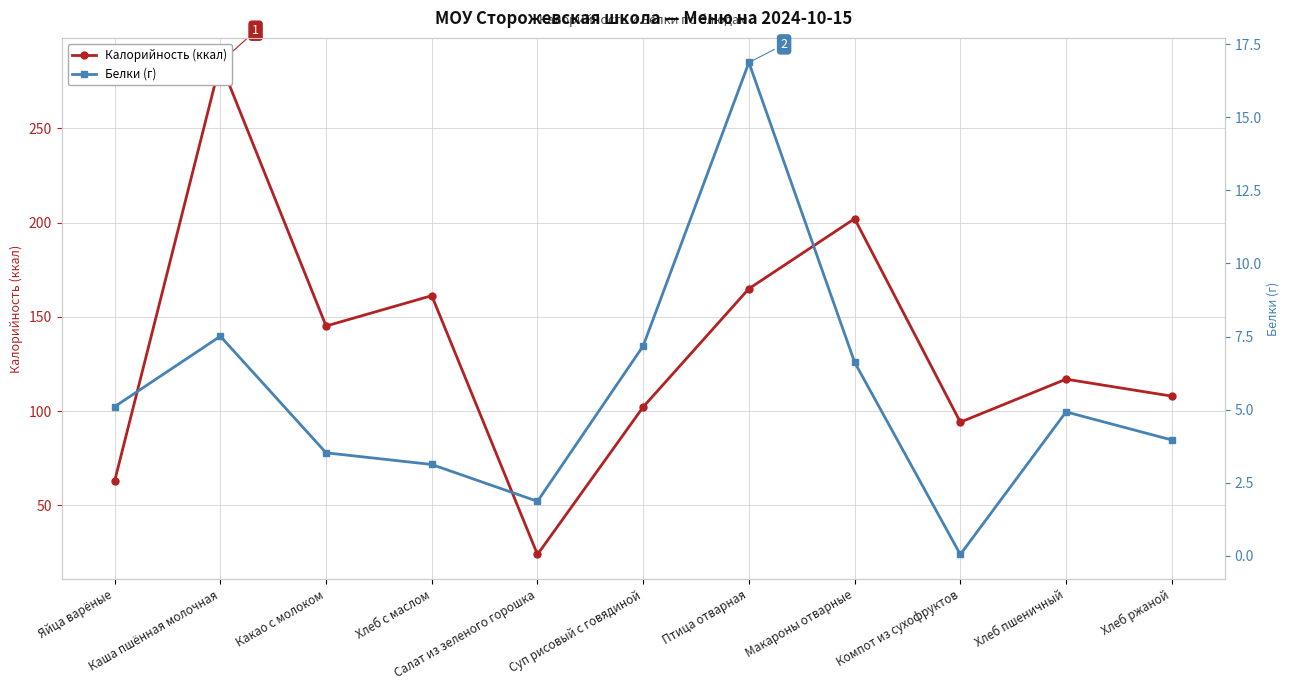

At which category is the sum across all series the highest?

Каша пшённая молочная